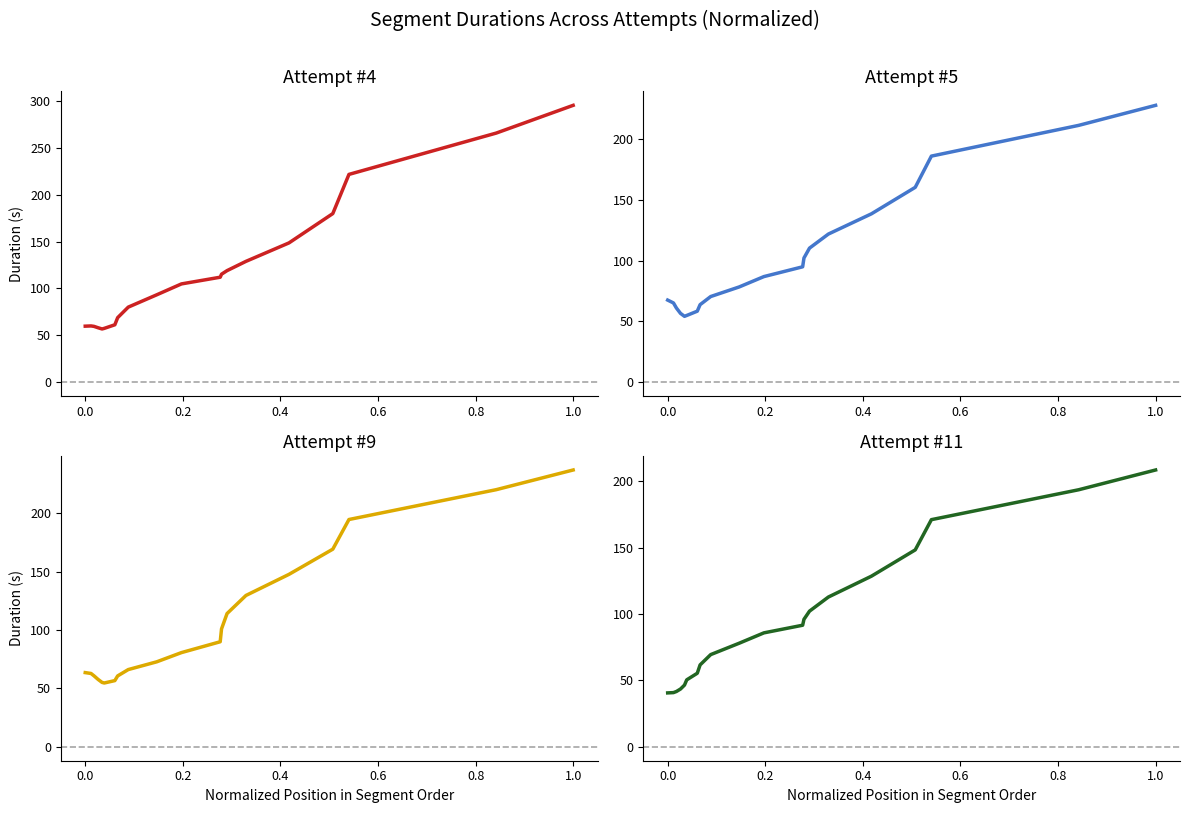

The value of Attempt #11 at 0.8 is 34.9. True or false?

False